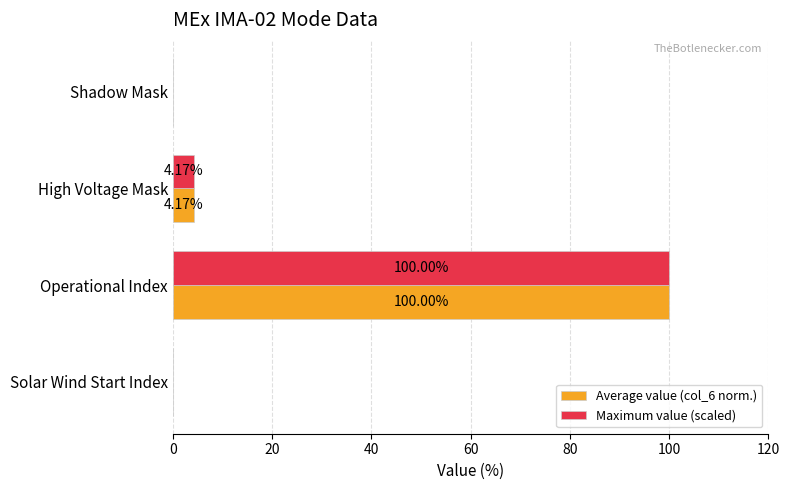

Which category has the highest value across all series?

Operational Index